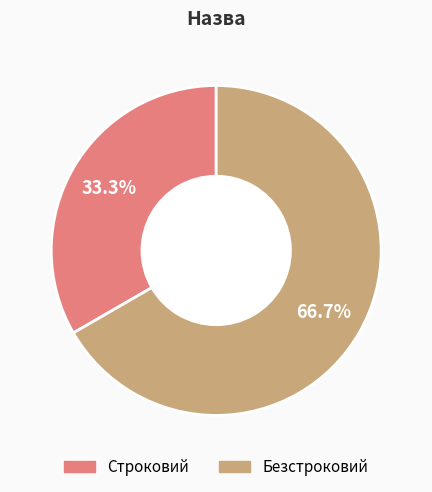

What is the majority slice?

Безстроковий